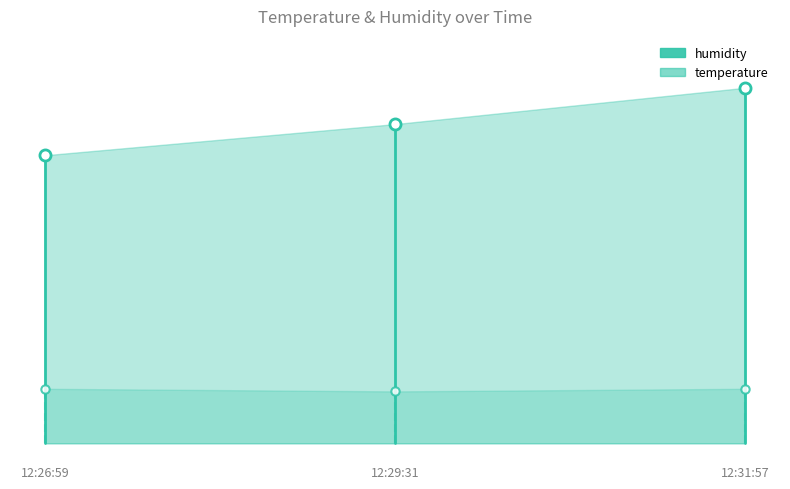

Which category has the highest value across all series?

2023-06-14T12:31:57